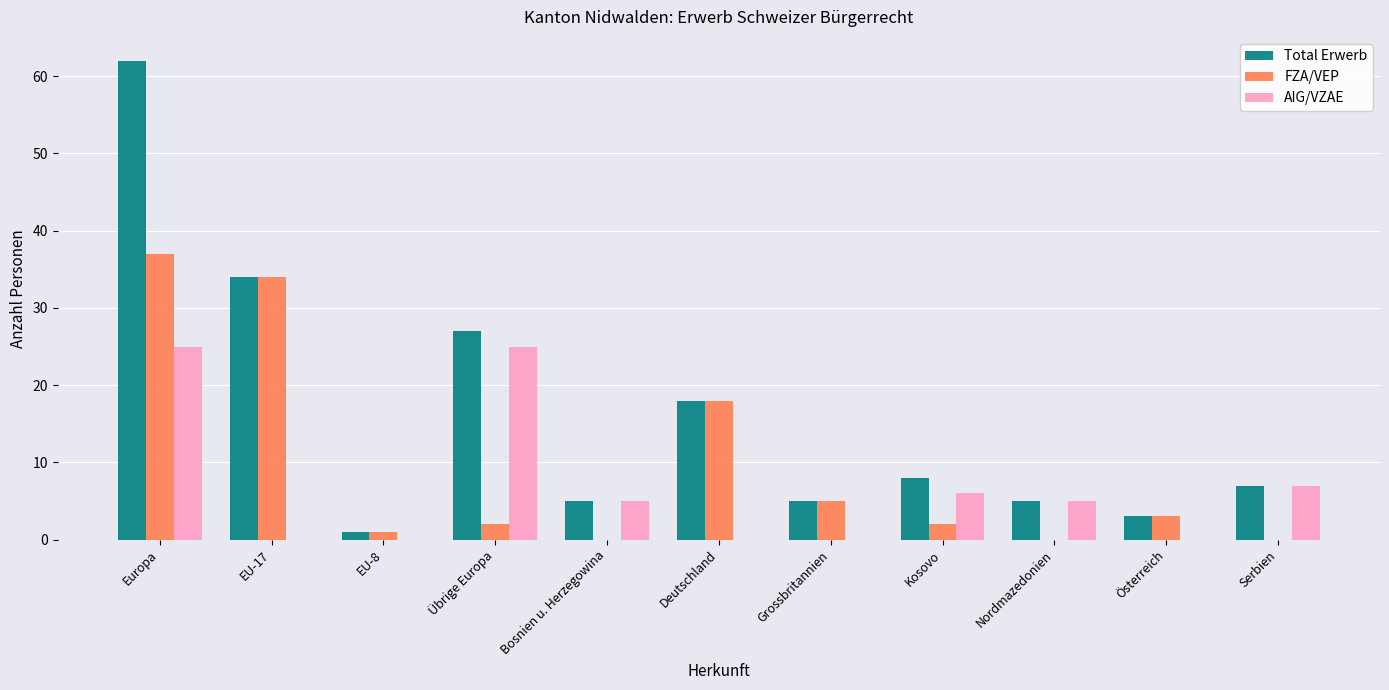

What is the difference between the Total Erwerb values at Grossbritannien and EU-8?

4